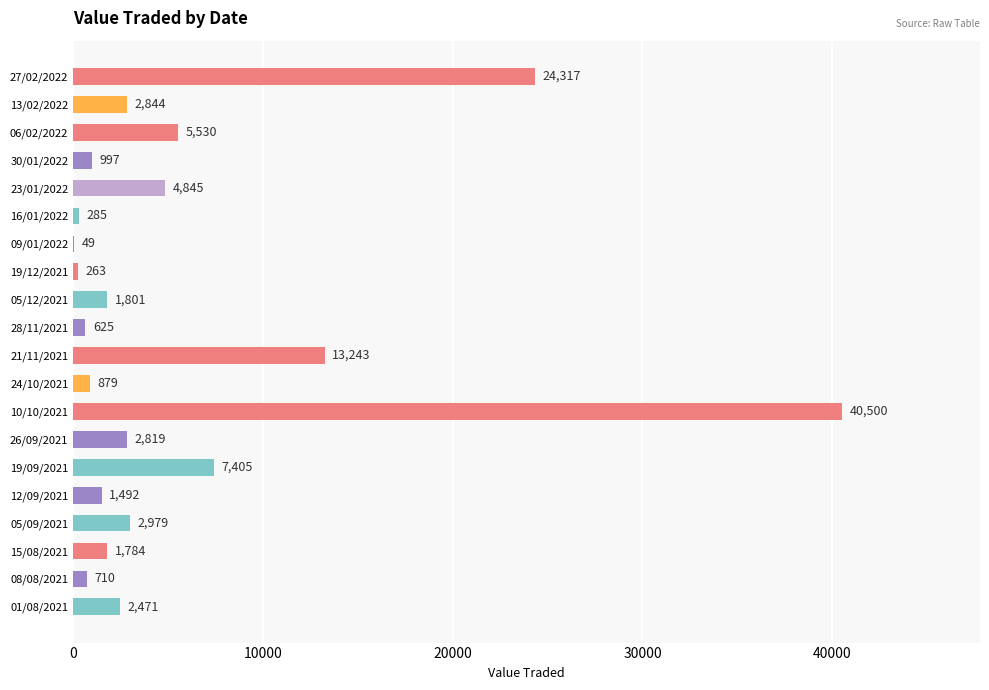

Count the number of categories in the chart.

20